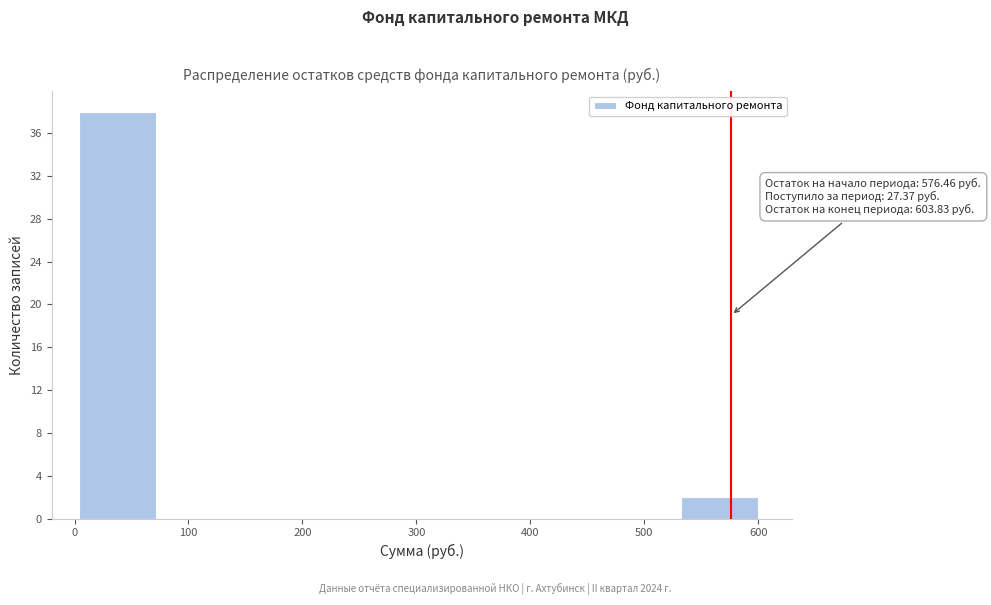

Over which range of the x-axis is the bar tallest?

0 to 80